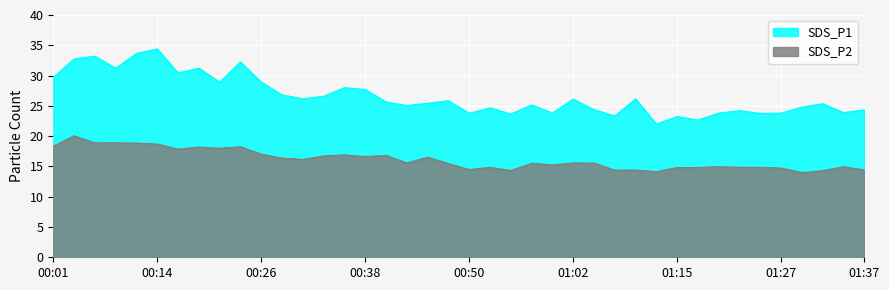

True or false: SDS_P1 and SDS_P2 cross at least once.

False